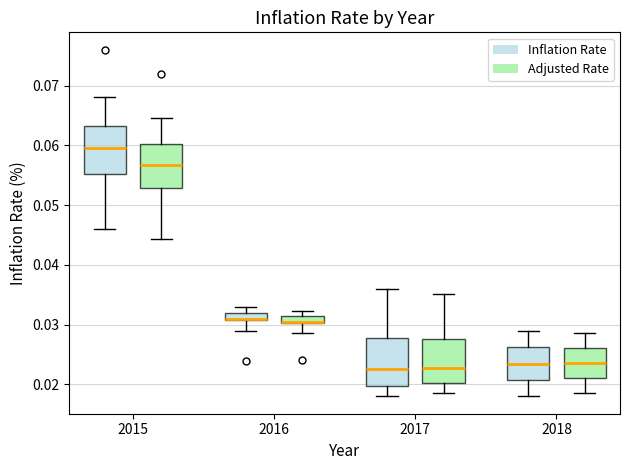

Where is the upper edge of the box for 2017 (Inflation Rate) on the y-axis? The values are not printed on the chart, so give them approximately, as read against the axis.

0.028